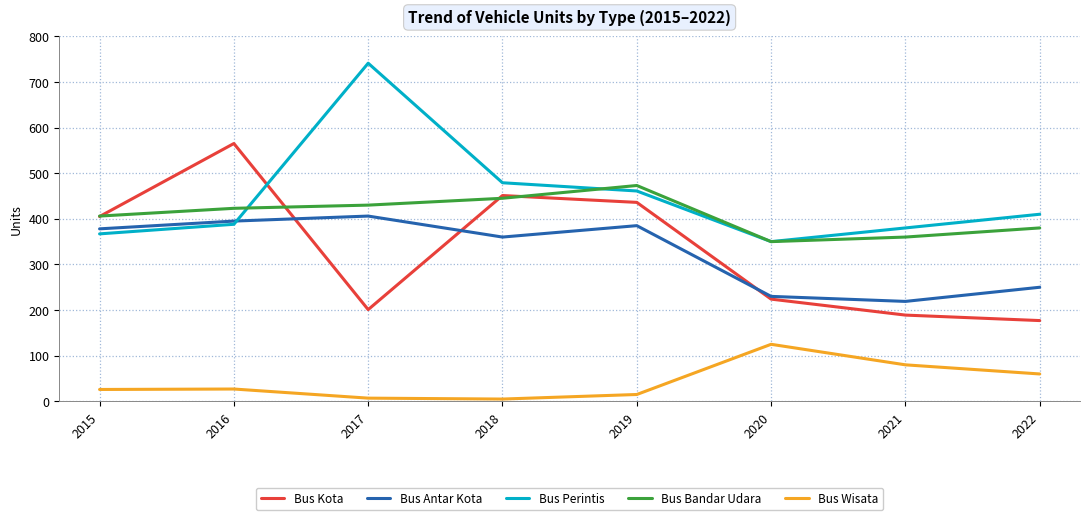

At which label does Bus Perintis reach its minimum?

2020